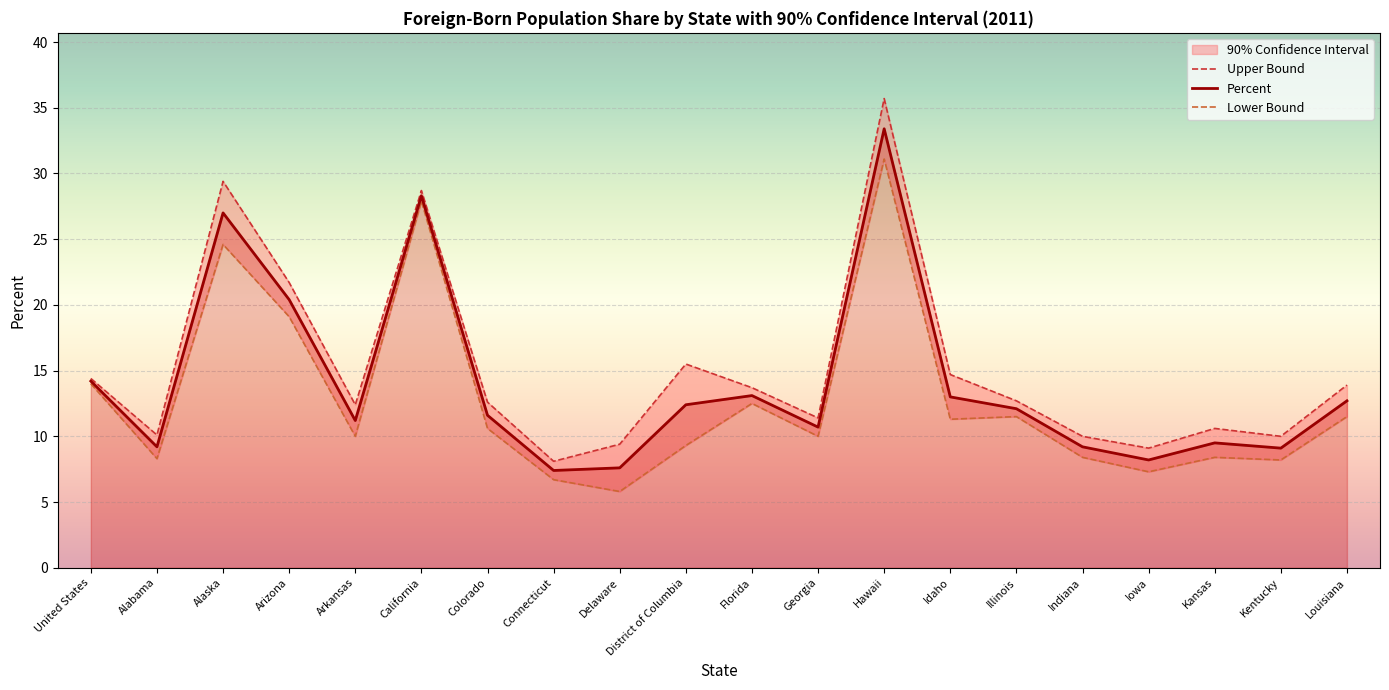

True or false: Percent and Lower Bound intersect in this chart.

False